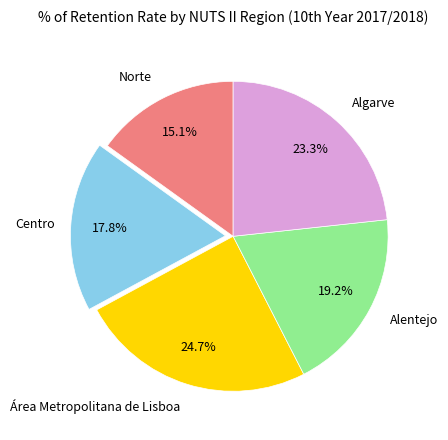

What percentage is NOT represented by Algarve?

76.7%